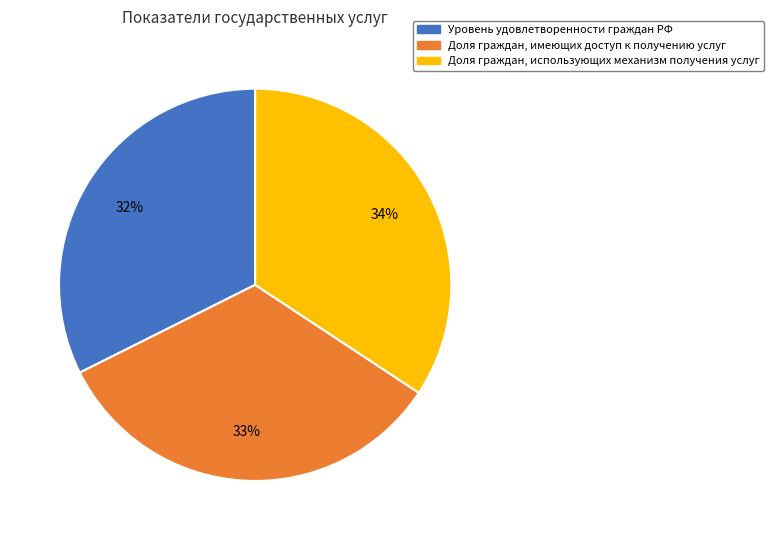

Which category has the biggest portion of the pie?

Доля граждан, использующих механизм получения услуг